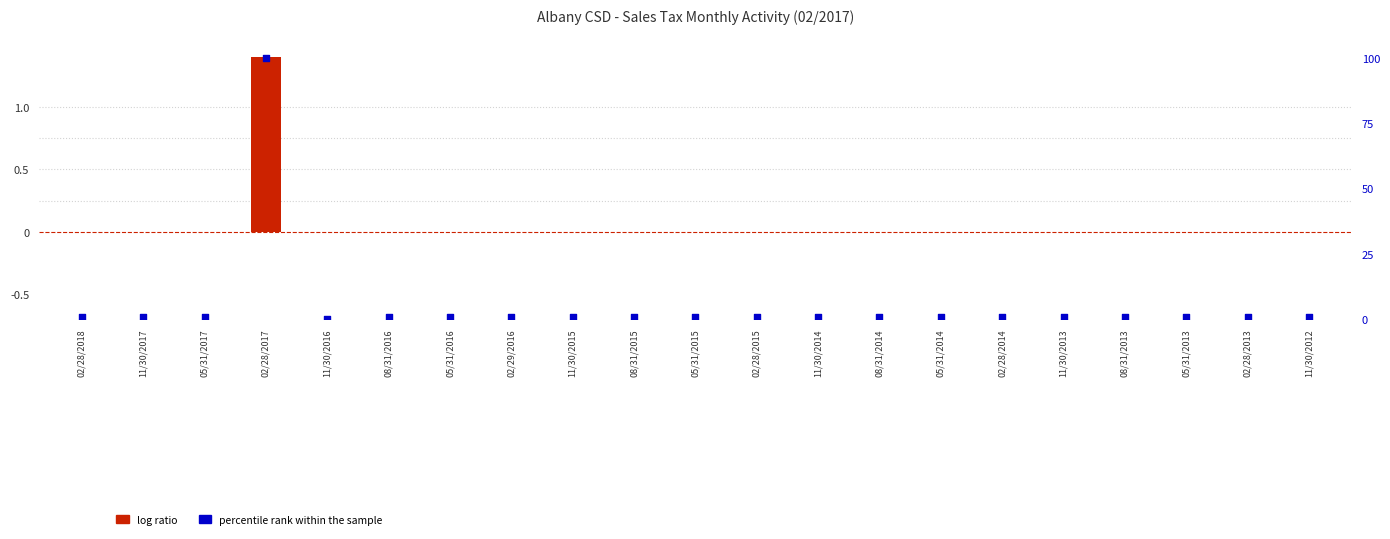

What are all the series names shown in the legend?

log ratio, percentile rank within the sample